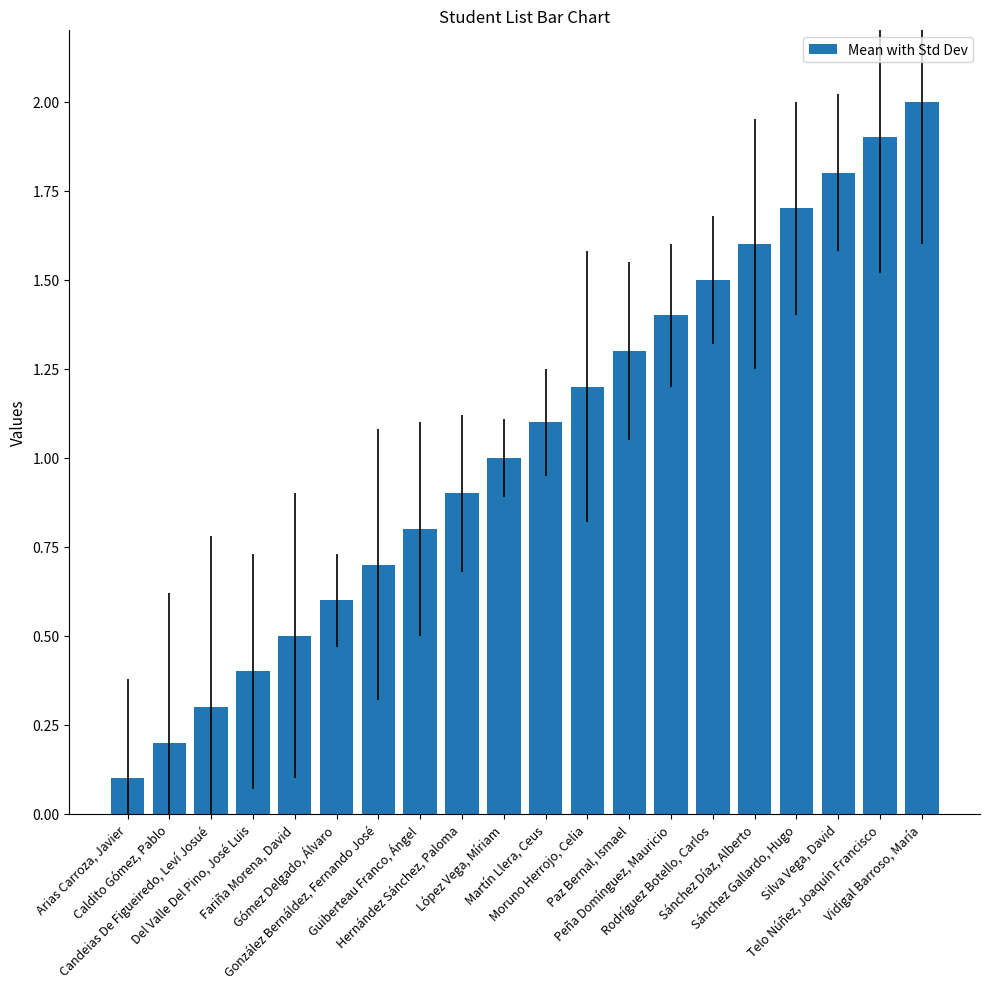

Reading left to right, transcribe all the data shown in this chart.

Arias Carroza, Javier=0.1	Caldito Gómez, Pablo=0.2	Candeias De Figueiredo, Leví Josué=0.3	Del Valle Del Pino, José Luis=0.4	Fariña Morena, David=0.5	Gómez Delgado, Álvaro=0.6	González Bernáldez, Fernando José=0.7	Guiberteau Franco, Ángel=0.8	Hernández Sánchez, Paloma=0.9	López Vega, Míriam=1.0	Martín Llera, Ceus=1.1	Moruno Herrojo, Celia=1.2	Paz Bernal, Ismael=1.3	Peña Domínguez, Mauricio=1.4	Rodríguez Botello, Carlos=1.5	Sánchez Díaz, Alberto=1.6	Sánchez Gallardo, Hugo=1.7	Silva Vega, David=1.8	Telo Núñez, Joaquín Francisco=1.9	Vidigal Barroso, María=2.0